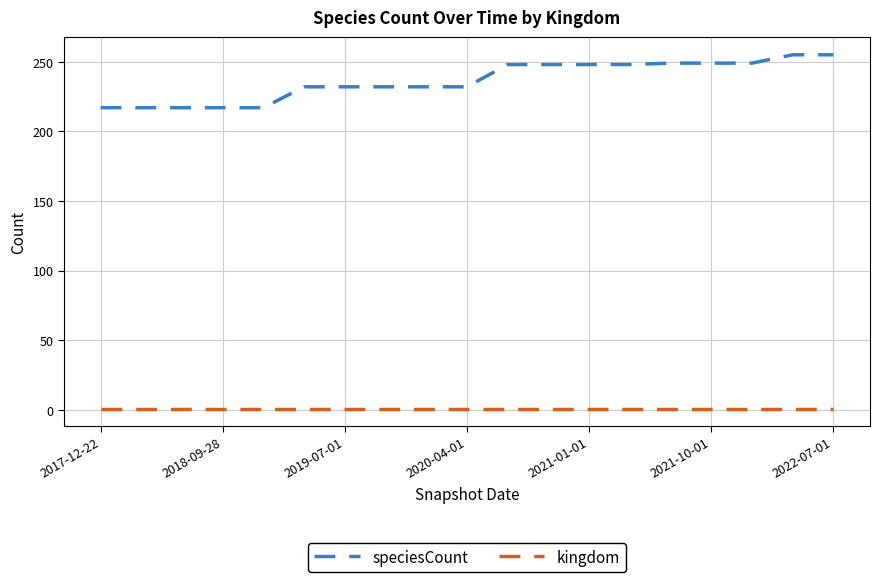

True or false: kingdom and speciesCount cross at least once.

False